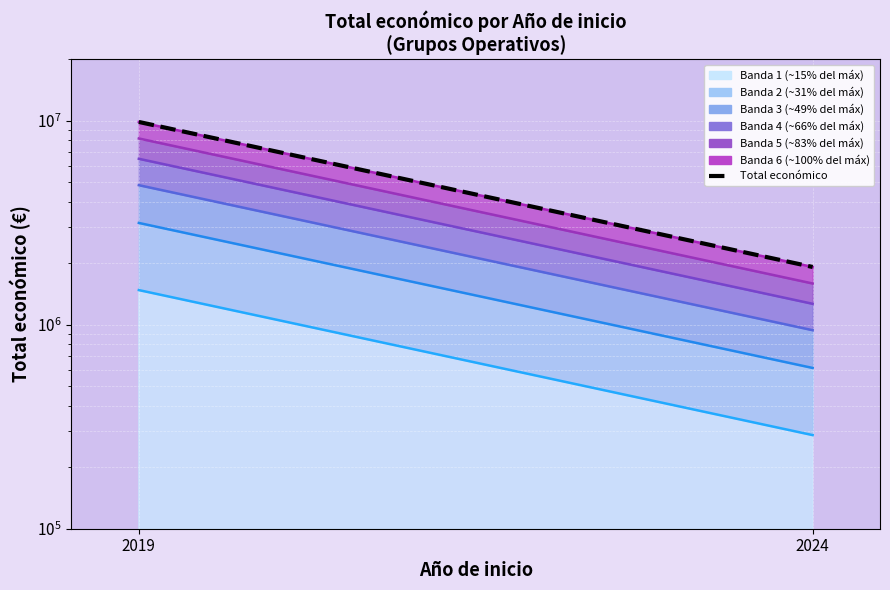

List the labels in order of value, smallest first.

2024, 2019